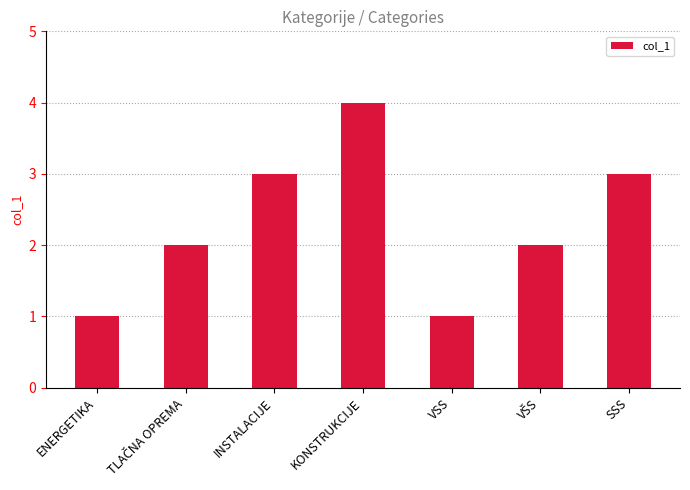

What is the label of the 5th bar from the left?

VSS